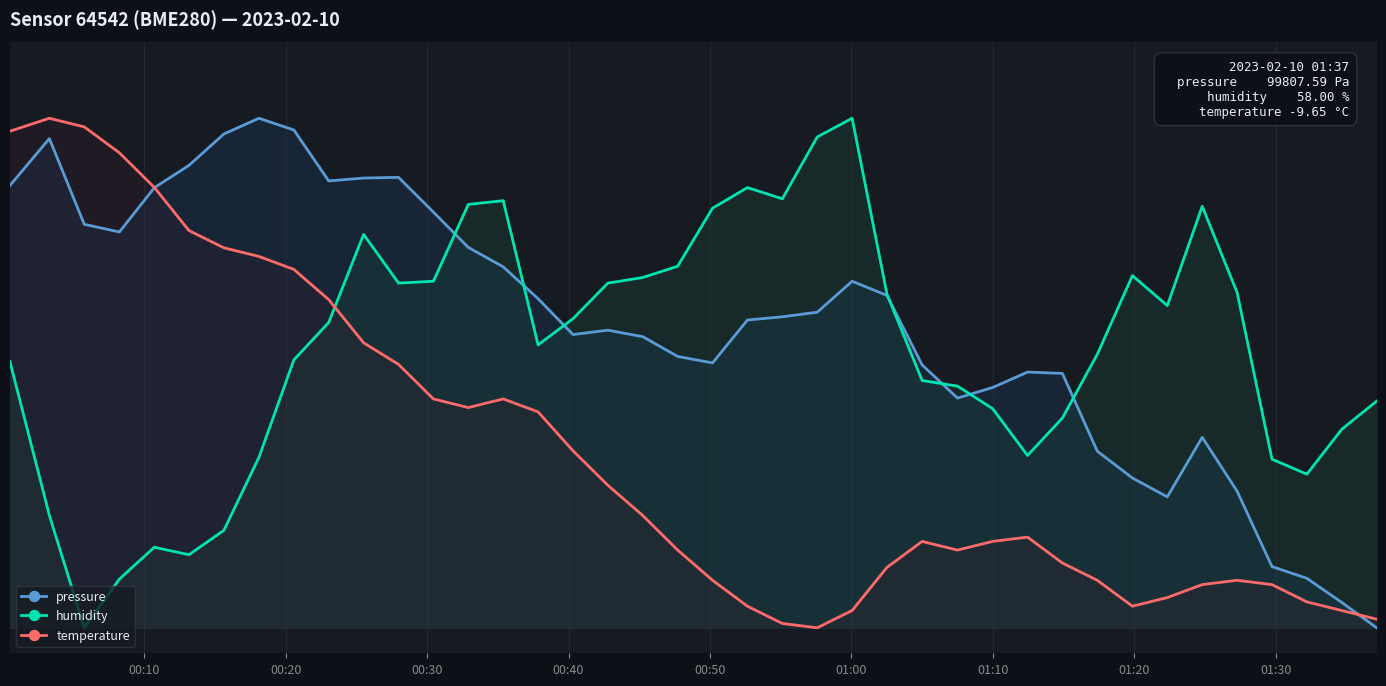

List the series in order of their peak value, highest first.

pressure, humidity, temperature